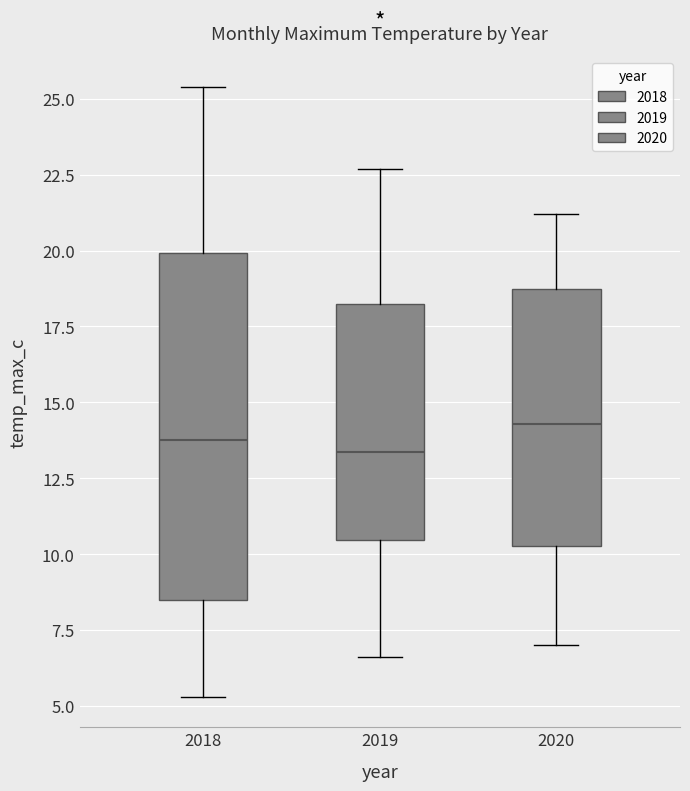

Where does the median line of the box at x = 2019 sit on the y-axis? The values are not printed on the chart, so give them approximately, as read against the axis.

13.5